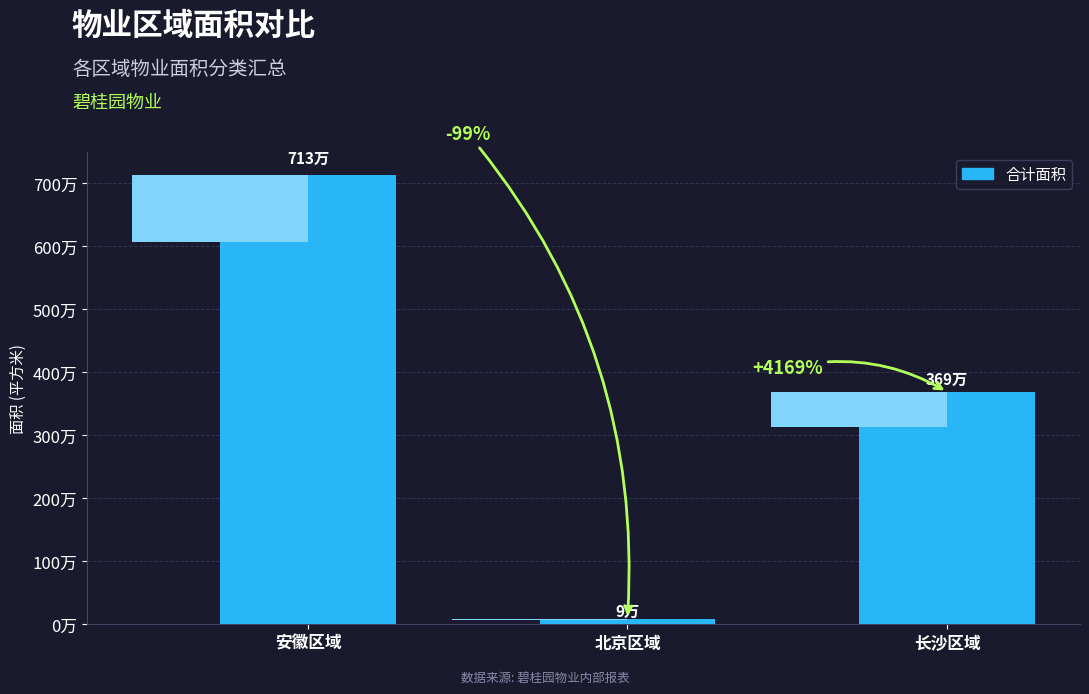

What is the sum of the values at 安徽区域 and 北京区域?

7218452.9